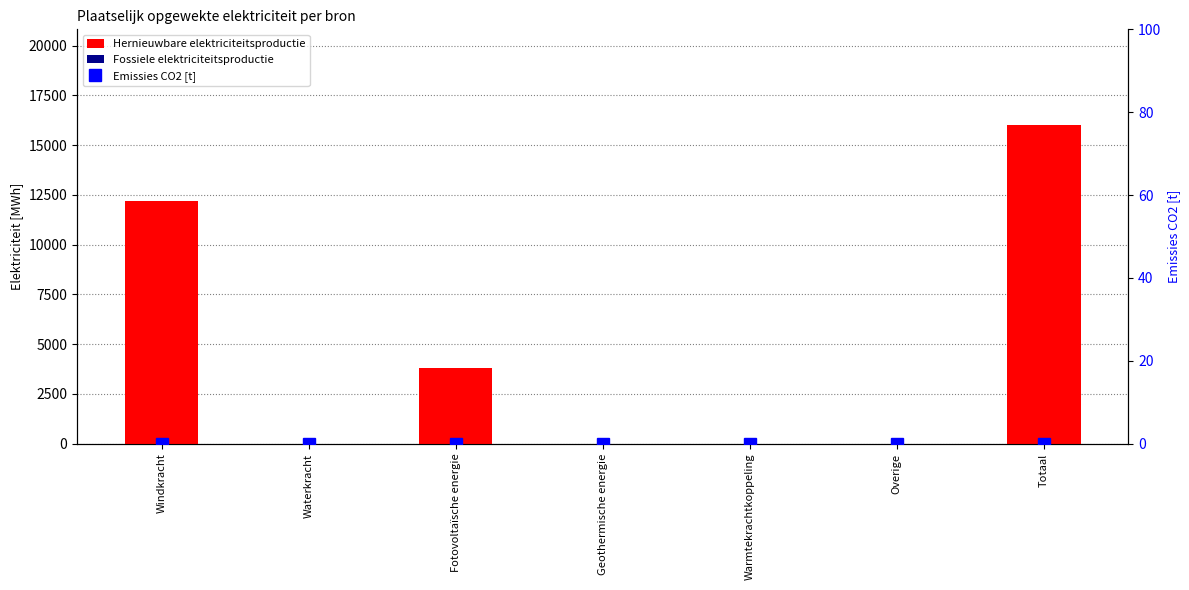

Between Totaal and Waterkracht, which is larger?

Totaal